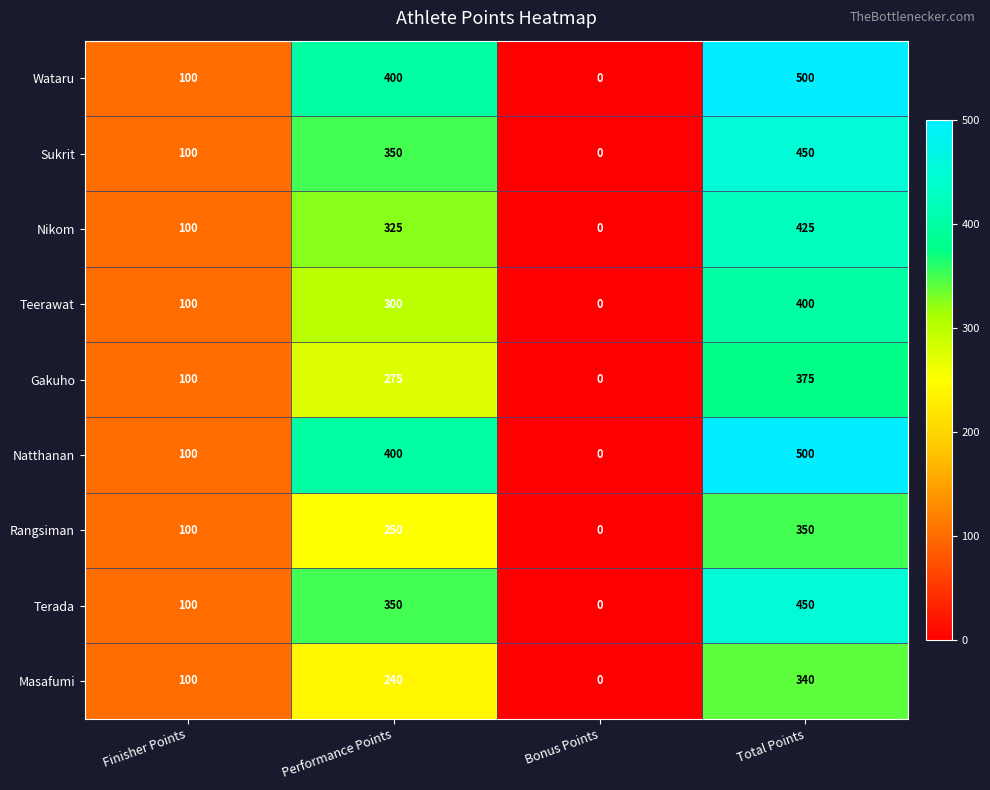

The Rangsiman series shows 250 at Performance Points. True or false?

True